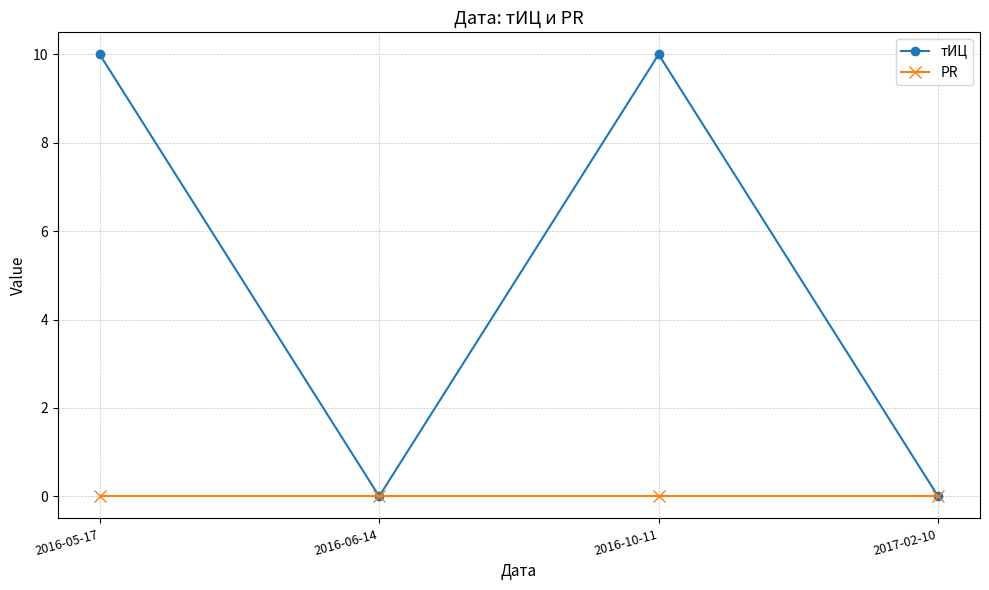

True or false: PR has more than 1 points higher than both neighbors.

False